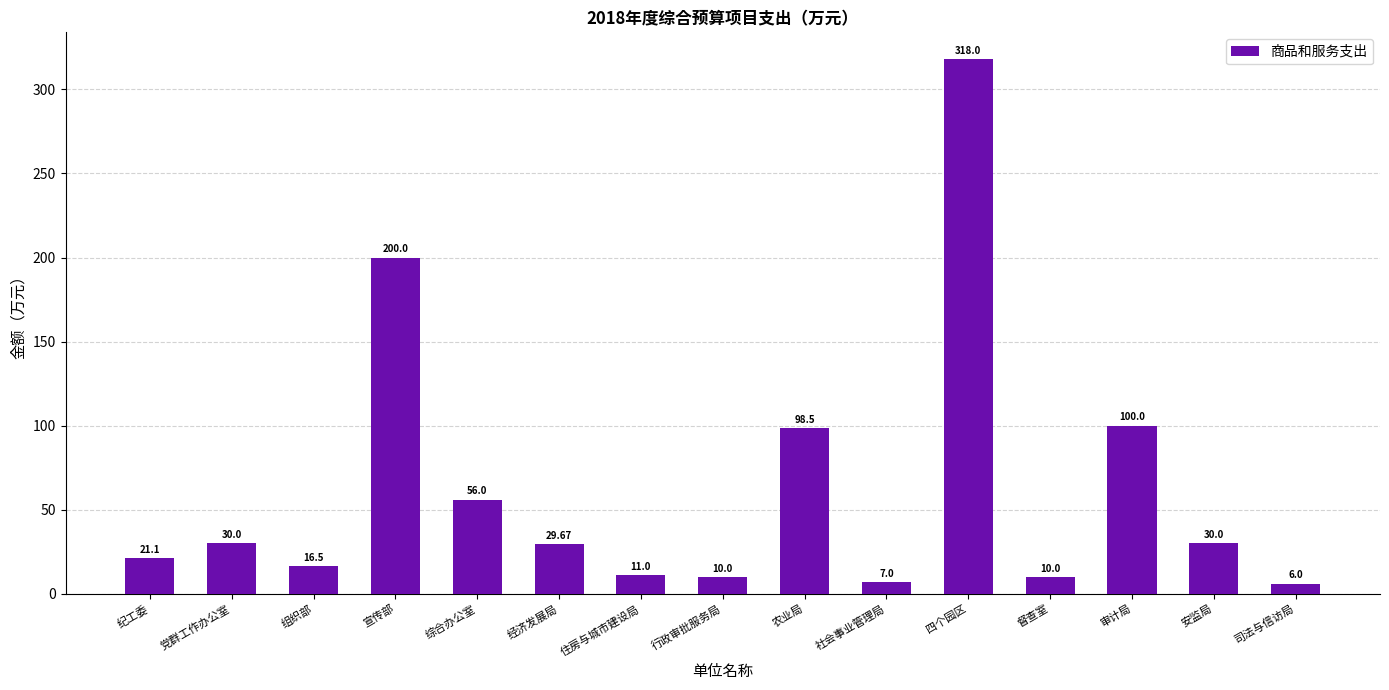

What is the difference between the maximum and minimum values?

312.0